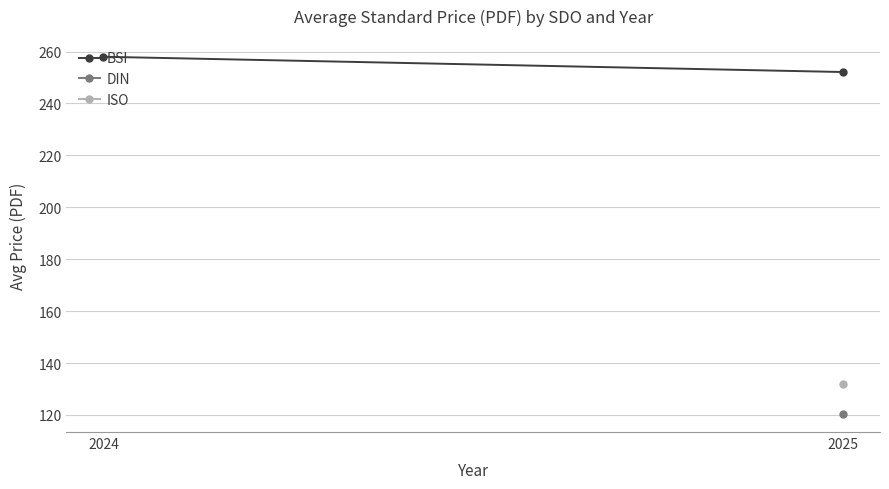

What is the difference between the maximum and minimum values?

5.9